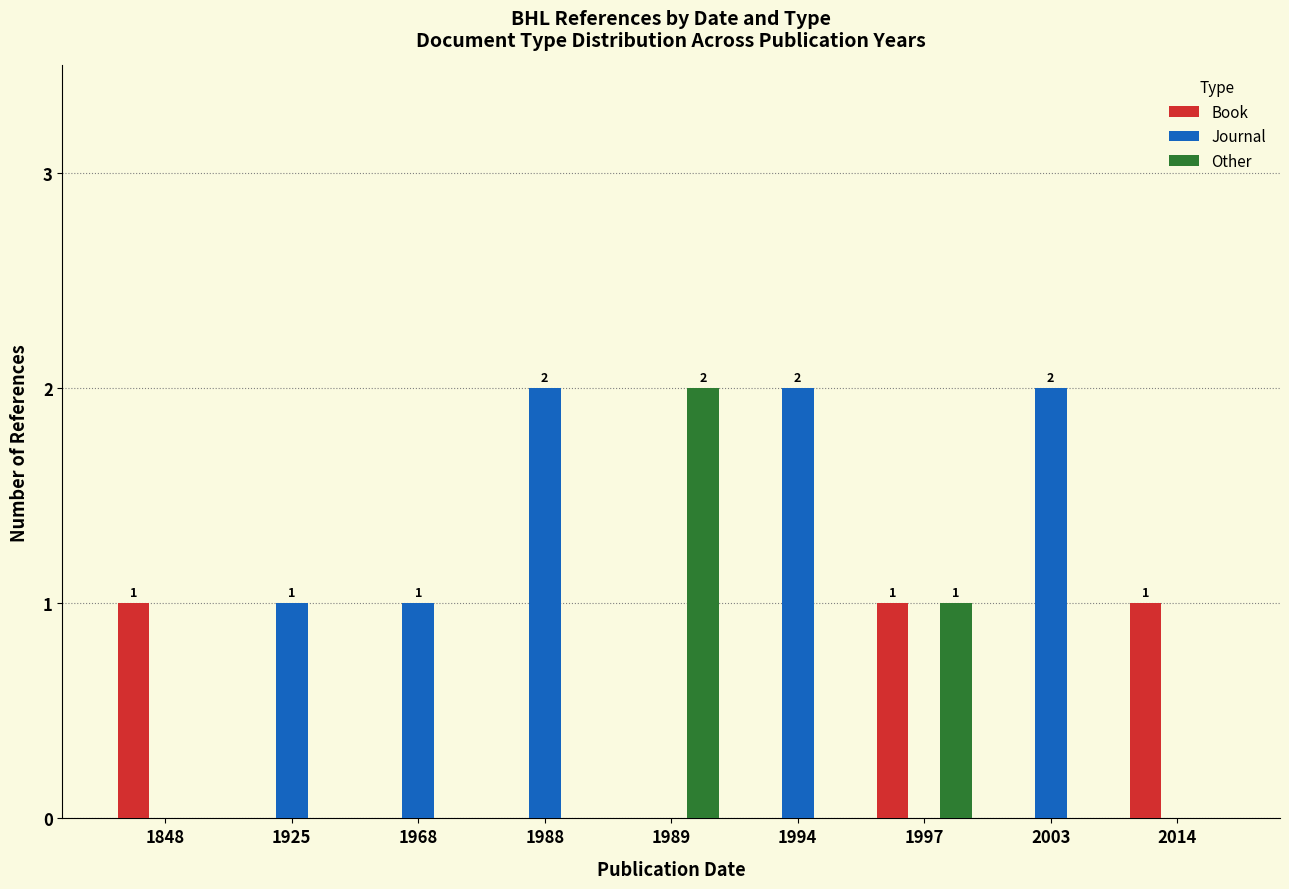

What is the sum of all Other values?

3